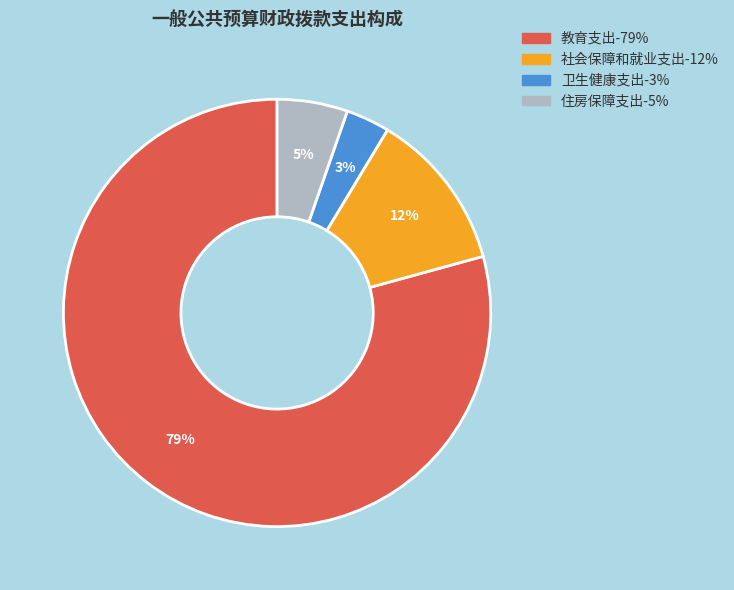

Is it true that 卫生健康支出 is 3% of the pie?

True